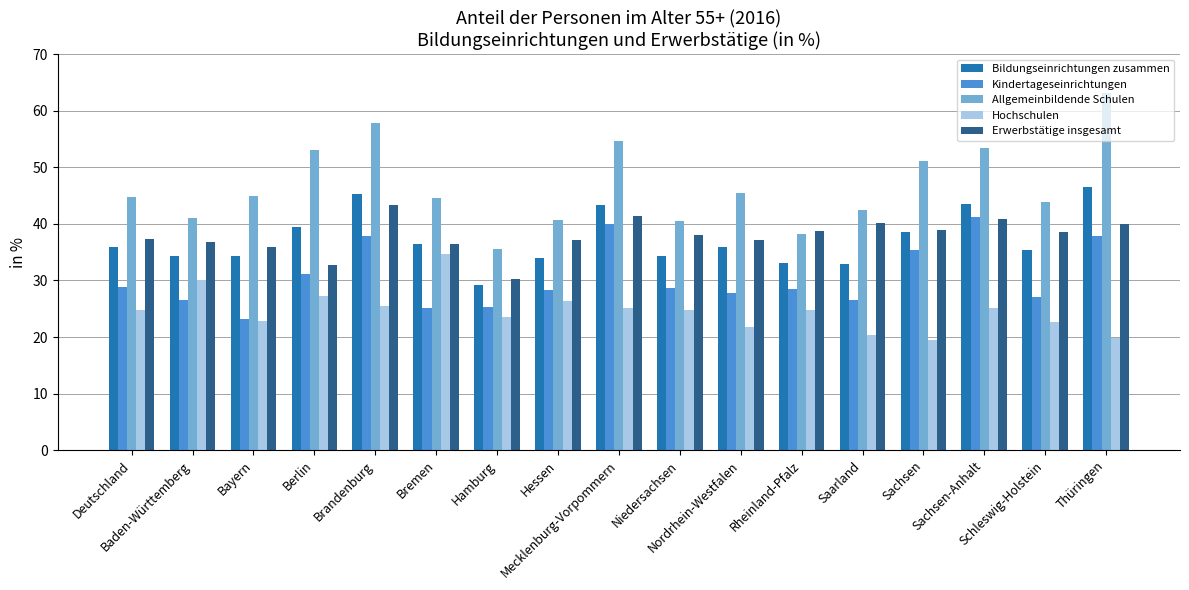

What is the label of the 11th bar from the right?

Hamburg